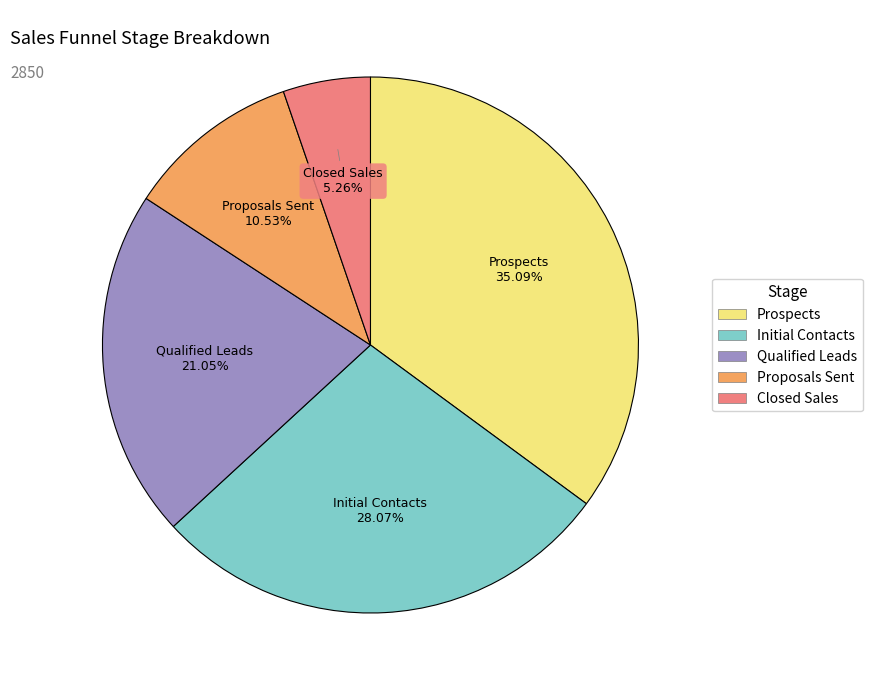

Which category has the smallest portion of the pie?

Closed Sales